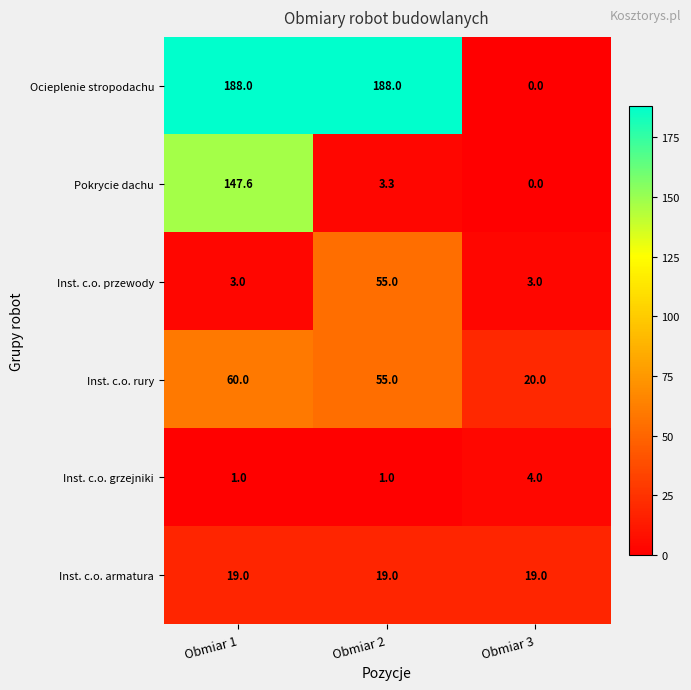

Which series has the widest spread of values?

Ocieplenie stropodachu